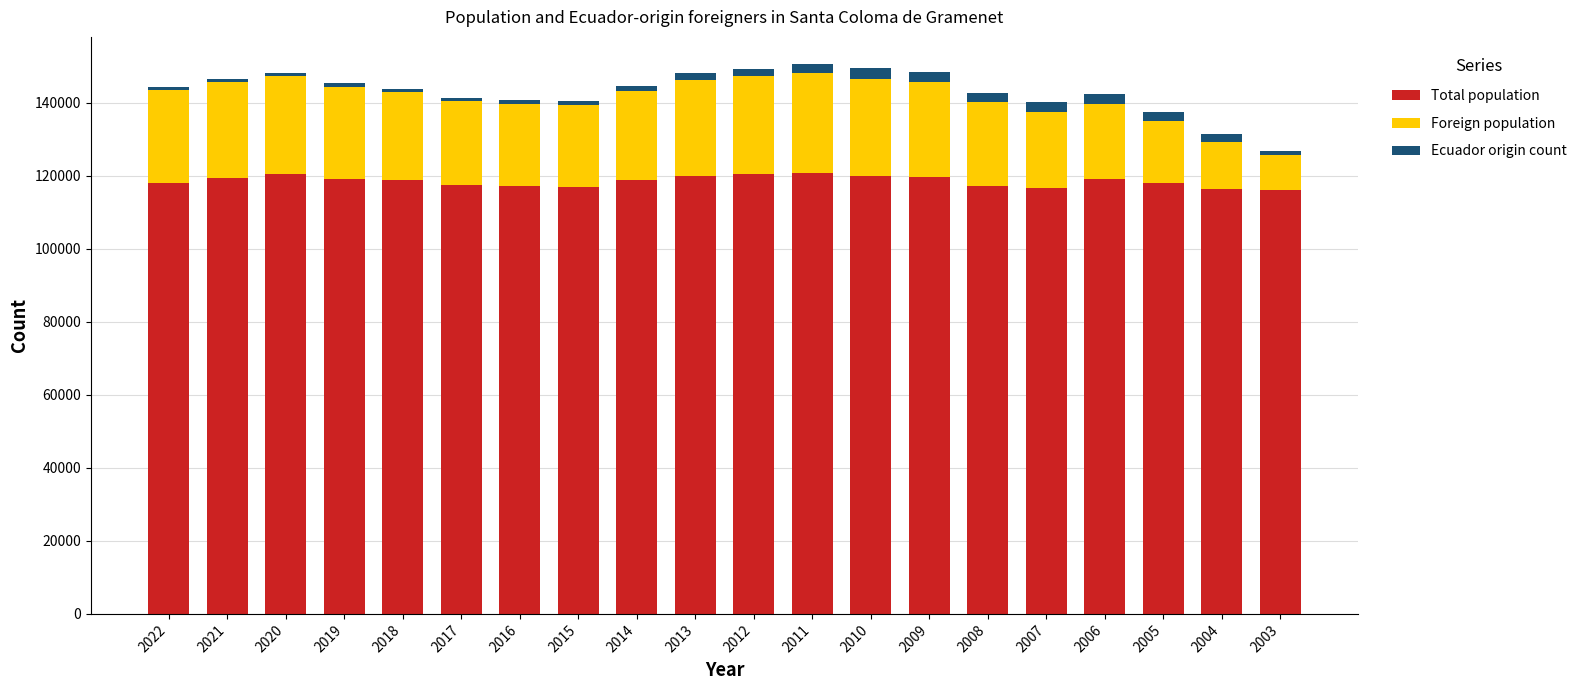

What is the difference between the maximum and minimum values in the Total population series?

4812